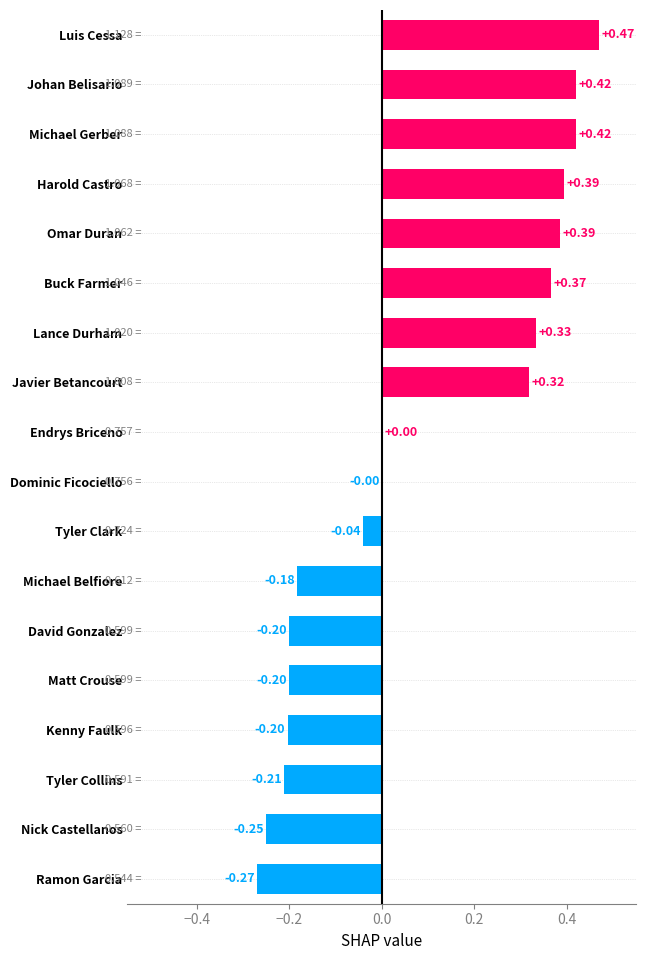

What is the change in value from Johan Belisario to Ramon Garcia?

-0.7